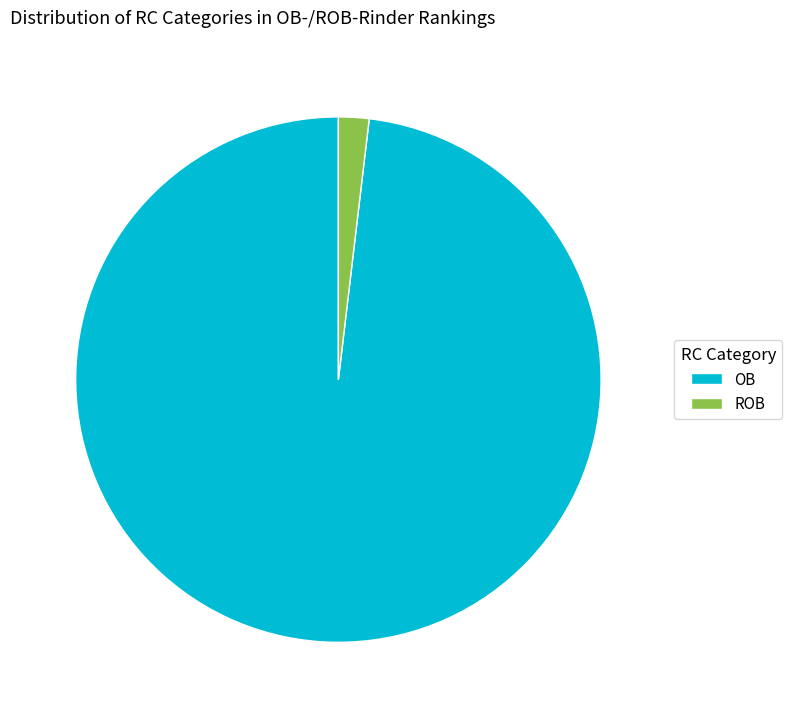

Is it true that OB is 98% of the pie?

True